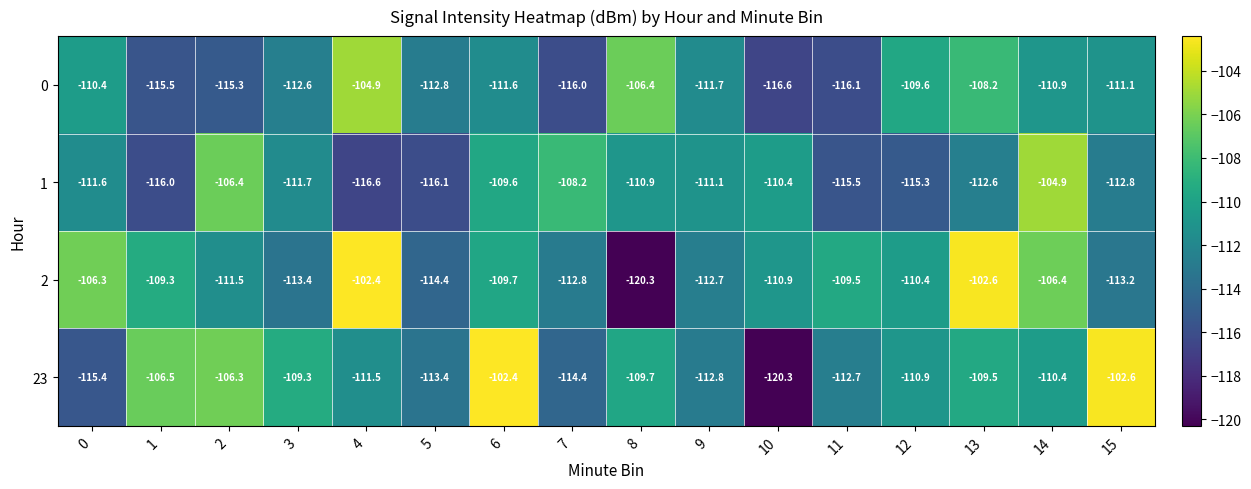

Which series changed the most between 1 and 13?

0